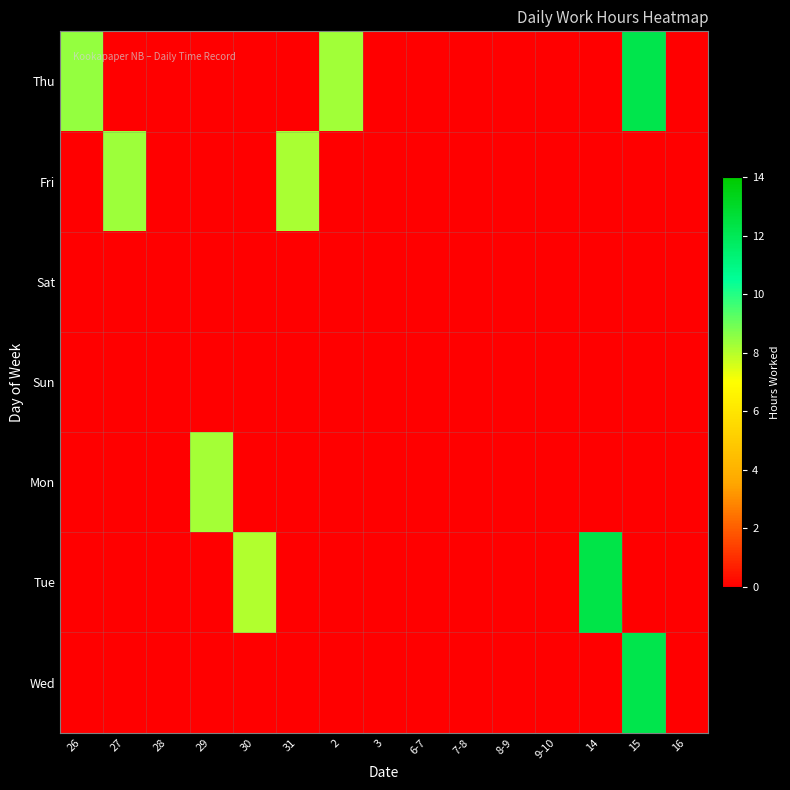

Reading left to right, transcribe all the data shown in this chart.

Thu: 26=8.4	27=0.0	28=0.0	29=0.0	30=0.0	31=0.0	2=8.3	3=0.0	6-7=0.0	7-8=0.0	8-9=0.0	9-10=0.0	14=0.0	15=12.2	16=0.0
Fri: 26=0.0	27=8.3	28=0.0	29=0.0	30=0.0	31=8.2	2=0.0	3=0.0	6-7=0.0	7-8=0.0	8-9=0.0	9-10=0.0	14=0.0	15=0.0	16=0.0
Sat: 26=0.0	27=0.0	28=0.0	29=0.0	30=0.0	31=0.0	2=0.0	3=0.0	6-7=0.0	7-8=0.0	8-9=0.0	9-10=0.0	14=0.0	15=0.0	16=0.0
Sun: 26=0.0	27=0.0	28=0.0	29=0.0	30=0.0	31=0.0	2=0.0	3=0.0	6-7=0.0	7-8=0.0	8-9=0.0	9-10=0.0	14=0.0	15=0.0	16=0.0
Mon: 26=0.0	27=0.0	28=0.0	29=8.2	30=0.0	31=0.0	2=0.0	3=0.0	6-7=0.0	7-8=0.0	8-9=0.0	9-10=0.0	14=0.0	15=0.0	16=0.0
Tue: 26=0.0	27=0.0	28=0.0	29=0.0	30=8.1	31=0.0	2=0.0	3=0.0	6-7=0.0	7-8=0.0	8-9=0.0	9-10=0.0	14=12.3	15=0.0	16=0.0
Wed: 26=0.0	27=0.0	28=0.0	29=0.0	30=0.0	31=0.0	2=0.0	3=0.0	6-7=0.0	7-8=0.0	8-9=0.0	9-10=0.0	14=0.0	15=12.2	16=0.0